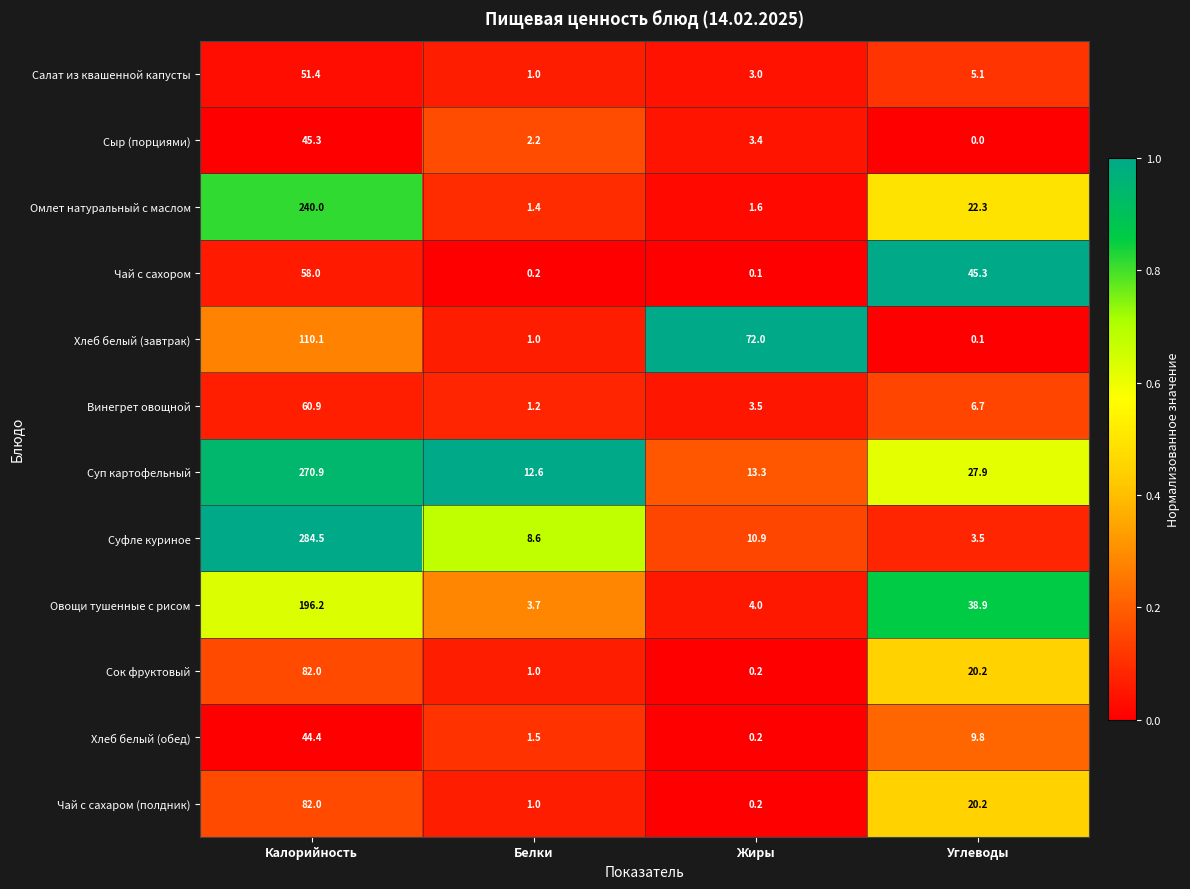

What is the difference between the maximum and minimum values in the Хлеб белый (завтрак) series?

110.0